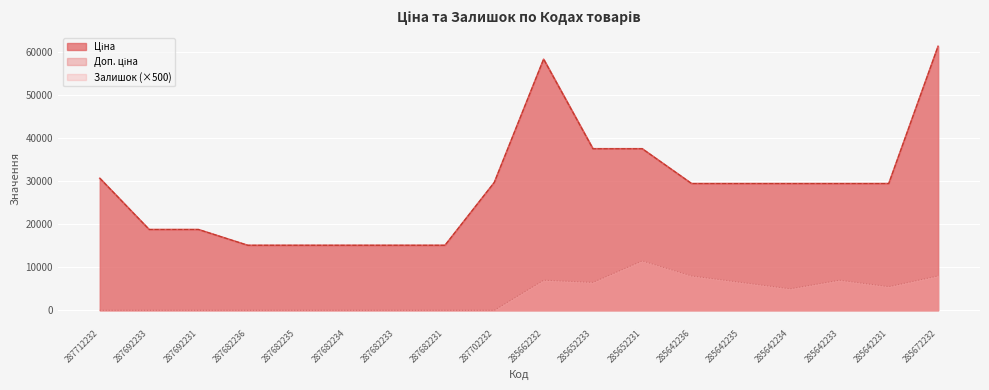

True or false: Залишок and Доп. ціна intersect in this chart.

False